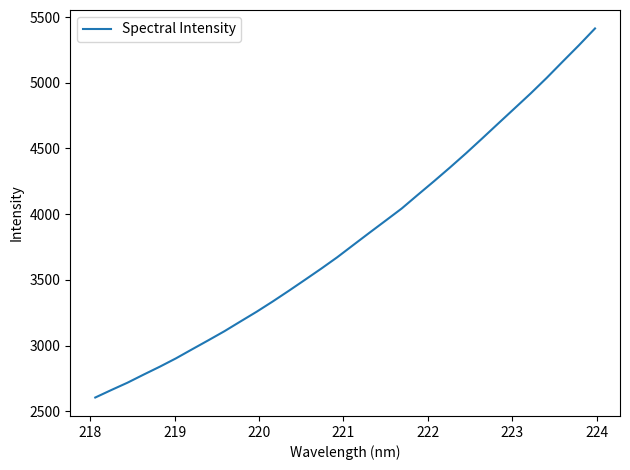

Reading right to left, transcribe all the data shown in this chart.

5413.5	5285.4	5162.1	5037.4	4918.5	4804.8	4691.2	4577.1	4464.4	4355.9	4250.3	4147.5	4043.2	3950.7	3858.8	3765.7	3672.1	3584.9	3500.6	3417.1	3335.7	3257.3	3183.5	3108.9	3039.6	2971.5	2902.7	2839.3	2779.2	2717.6	2661.9	2604.6